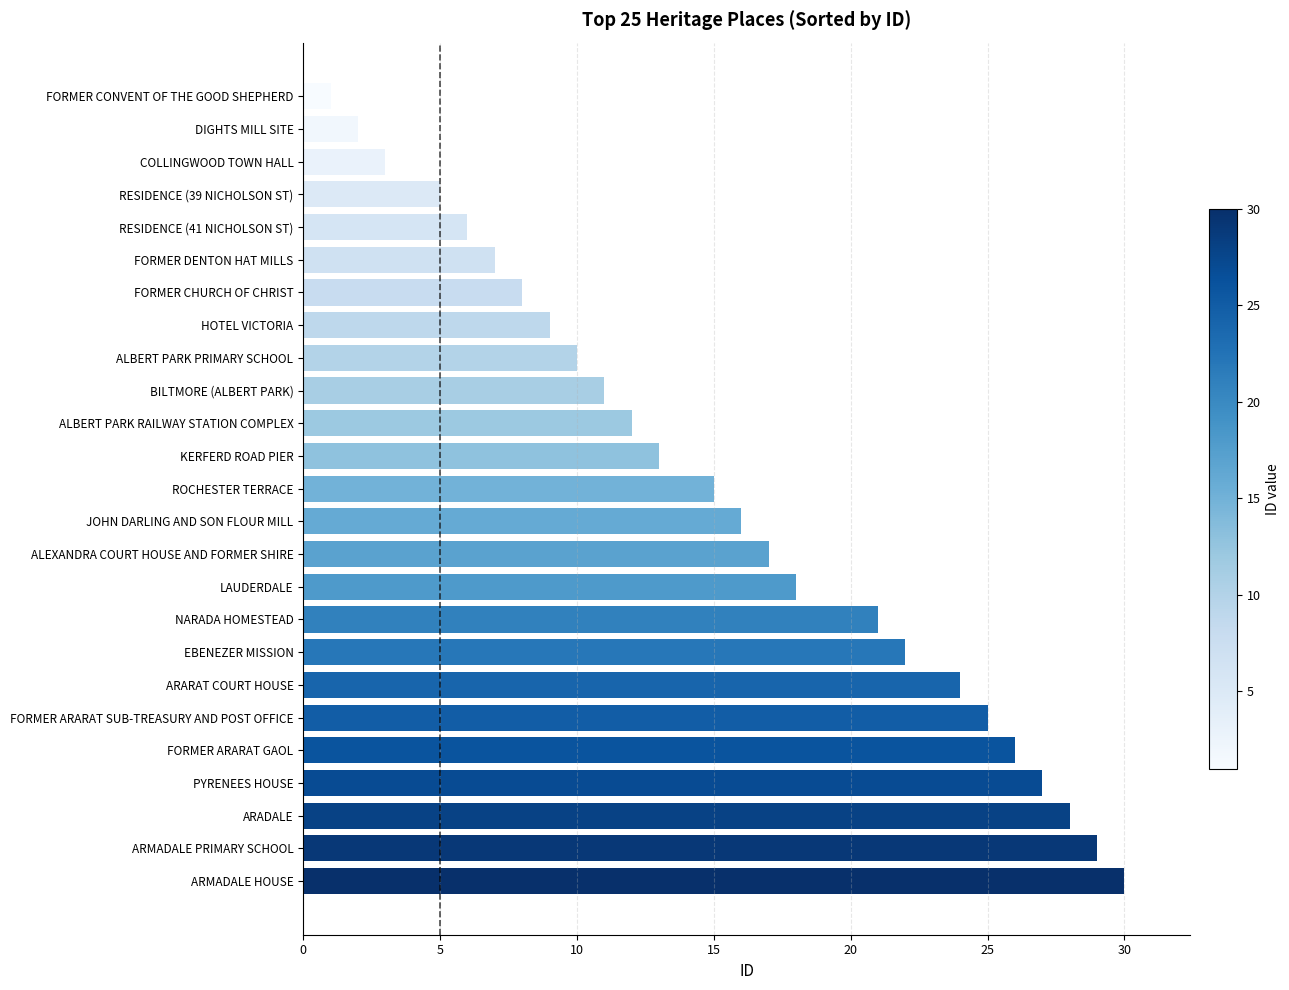

Reading bottom to top, extract all data points from this chart.

ARMADALE HOUSE=30	ARMADALE PRIMARY SCHOOL=29	ARADALE=28	PYRENEES HOUSE=27	FORMER ARARAT GAOL=26	FORMER ARARAT SUB-TREASURY AND POST OFFICE=25	ARARAT COURT HOUSE=24	EBENEZER MISSION=22	NARADA HOMESTEAD=21	LAUDERDALE=18	ALEXANDRA COURT HOUSE AND FORMER SHIRE=17	JOHN DARLING AND SON FLOUR MILL=16	ROCHESTER TERRACE=15	KERFERD ROAD PIER=13	ALBERT PARK RAILWAY STATION COMPLEX=12	BILTMORE (ALBERT PARK)=11	ALBERT PARK PRIMARY SCHOOL=10	HOTEL VICTORIA=9	FORMER CHURCH OF CHRIST=8	FORMER DENTON HAT MILLS=7	RESIDENCE (41 NICHOLSON ST)=6	RESIDENCE (39 NICHOLSON ST)=5	COLLINGWOOD TOWN HALL=3	DIGHTS MILL SITE=2	FORMER CONVENT OF THE GOOD SHEPHERD=1